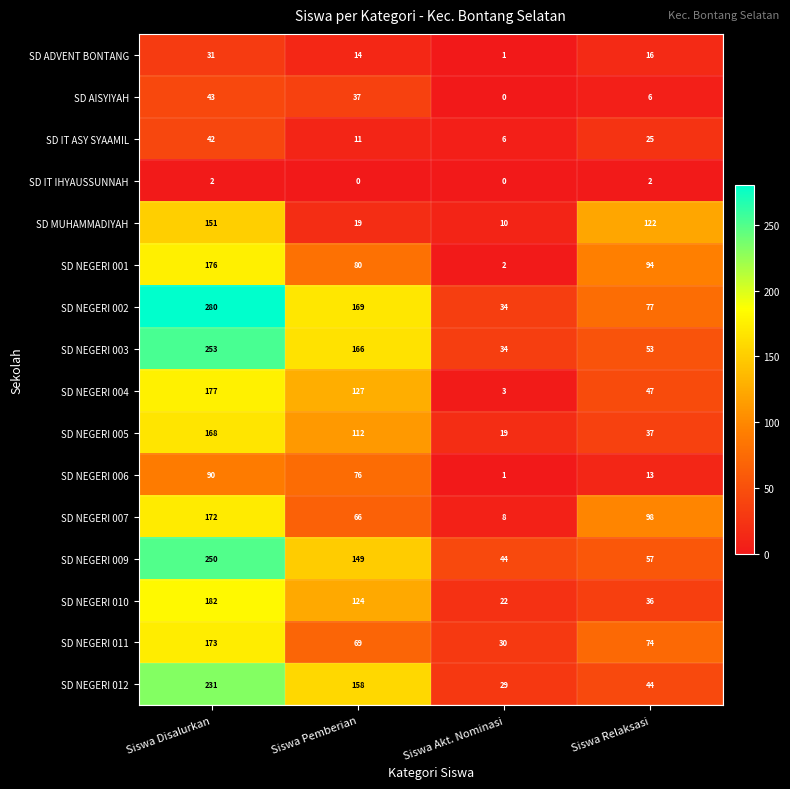

Between Siswa Disalurkan and Siswa Relaksasi, which series saw the biggest shift?

SD NEGERI 002